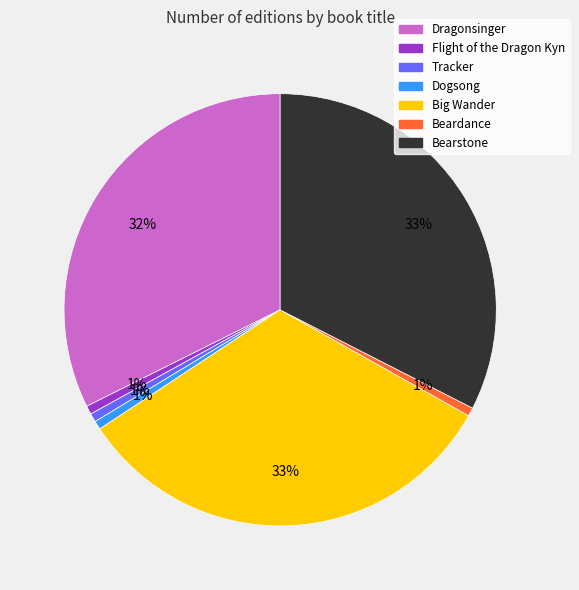

To the nearest percent, what percentage of the pie is Dogsong?

1%